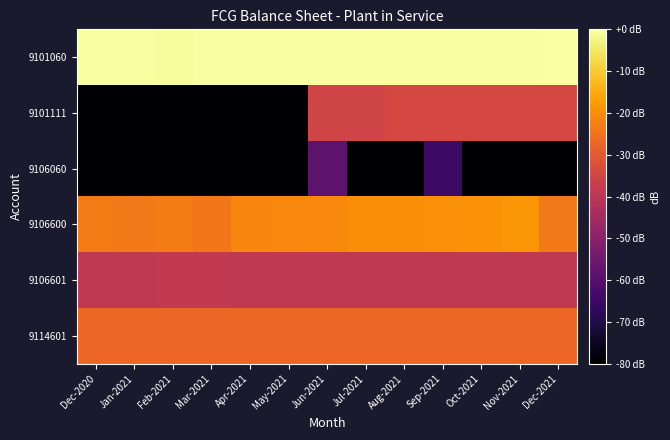

Reading left to right, transcribe all the data shown in this chart.

9101060: Dec-2020=-0.5	Jan-2021=-0.5	Feb-2021=-0.6	Mar-2021=-0.6	Apr-2021=-0.6	May-2021=-0.6	Jun-2021=-0.5	Jul-2021=-0.5	Aug-2021=-0.5	Sep-2021=-0.5	Oct-2021=-0.5	Nov-2021=-0.5	Dec-2021=0.0
9101111: Dec-2020=-373.9	Jan-2021=-373.9	Feb-2021=-373.9	Mar-2021=-373.9	Apr-2021=-373.9	May-2021=-373.9	Jun-2021=-35.6	Jul-2021=-35.6	Aug-2021=-34.2	Sep-2021=-34.2	Oct-2021=-34.2	Nov-2021=-34.2	Dec-2021=-34.2
9106060: Dec-2020=-80.3	Jan-2021=-373.9	Feb-2021=-373.9	Mar-2021=-80.9	Apr-2021=-373.9	May-2021=-373.9	Jun-2021=-58.6	Jul-2021=-373.9	Aug-2021=-373.9	Sep-2021=-65.0	Oct-2021=-373.9	Nov-2021=-373.9	Dec-2021=-109.4
9106600: Dec-2020=-23.3	Jan-2021=-23.6	Feb-2021=-23.1	Mar-2021=-23.9	Apr-2021=-21.4	May-2021=-21.0	Jun-2021=-20.6	Jul-2021=-19.9	Aug-2021=-19.8	Sep-2021=-19.5	Oct-2021=-19.2	Nov-2021=-18.7	Dec-2021=-23.7
9106601: Dec-2020=-38.9	Jan-2021=-38.8	Feb-2021=-38.7	Mar-2021=-38.7	Apr-2021=-39.1	May-2021=-39.1	Jun-2021=-39.1	Jul-2021=-39.1	Aug-2021=-39.1	Sep-2021=-39.1	Oct-2021=-39.1	Nov-2021=-39.1	Dec-2021=-39.1
9114601: Dec-2020=-27.2	Jan-2021=-27.2	Feb-2021=-27.2	Mar-2021=-27.2	Apr-2021=-27.2	May-2021=-27.2	Jun-2021=-27.2	Jul-2021=-27.2	Aug-2021=-27.2	Sep-2021=-27.2	Oct-2021=-27.2	Nov-2021=-27.2	Dec-2021=-27.2